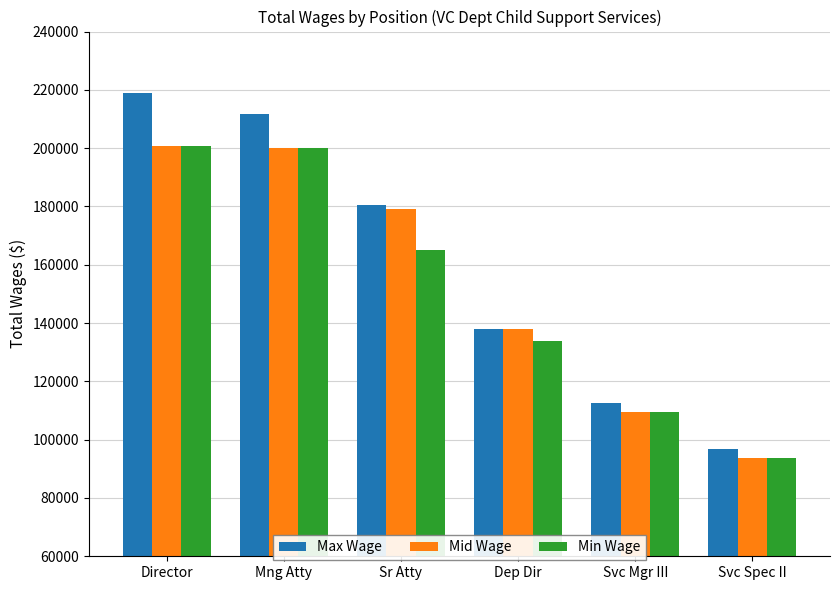

What is the difference between the Max Wage values at Dep Dir and Mng Atty?

73834